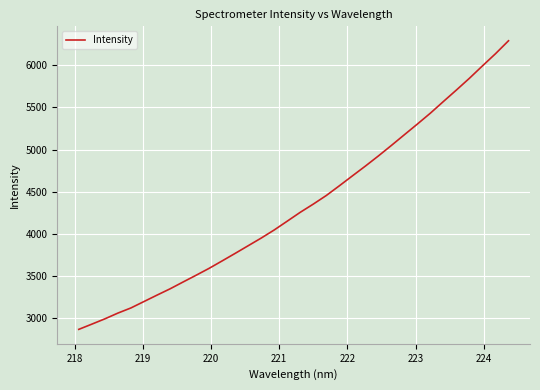

What is the greatest value displayed?

6290.8